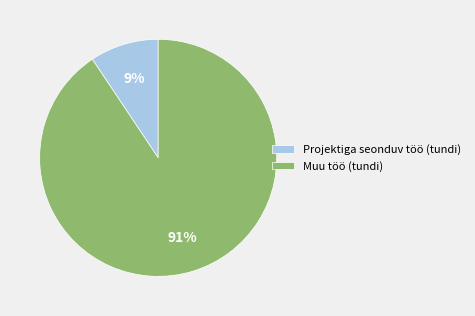

Which slice is the smallest?

Projektiga seonduv töö (tundi)